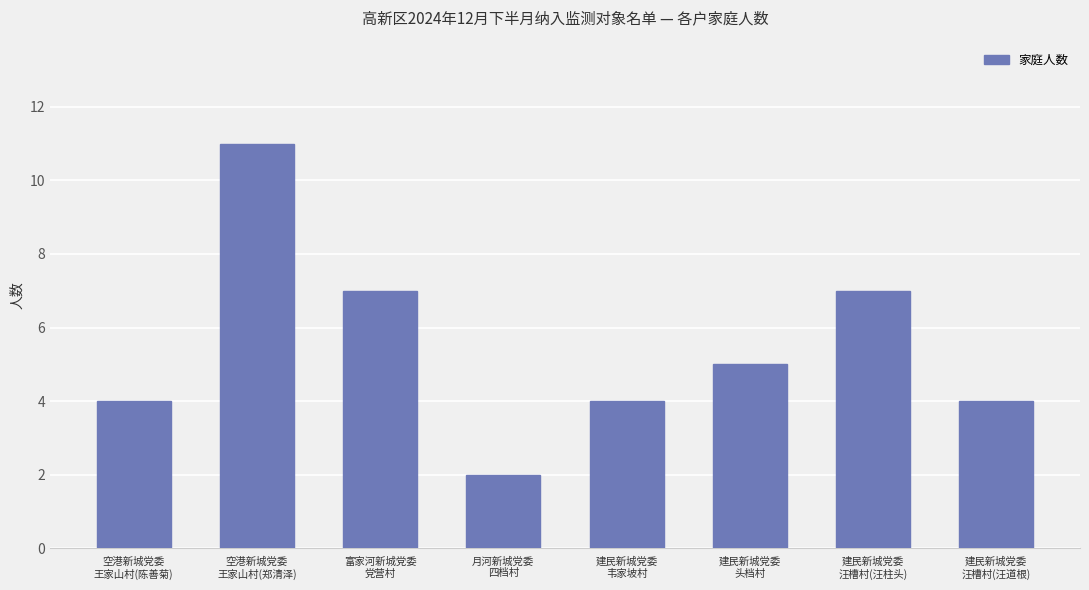

What is the maximum value shown in the chart?

11